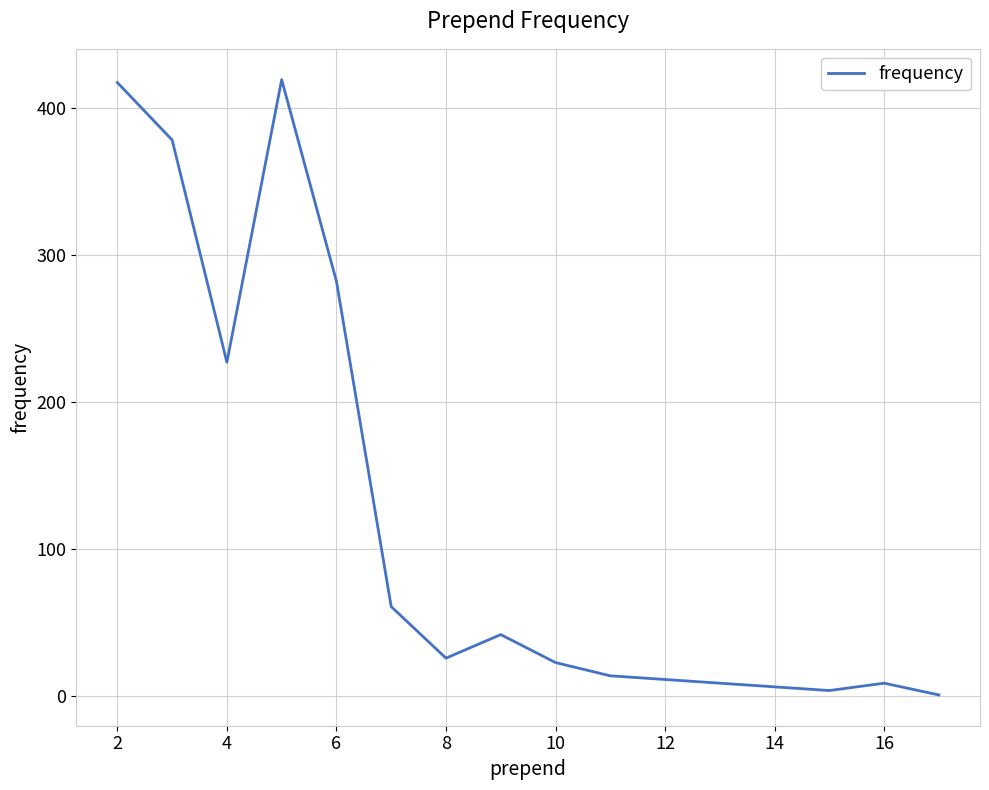

What is the greatest value displayed?

419